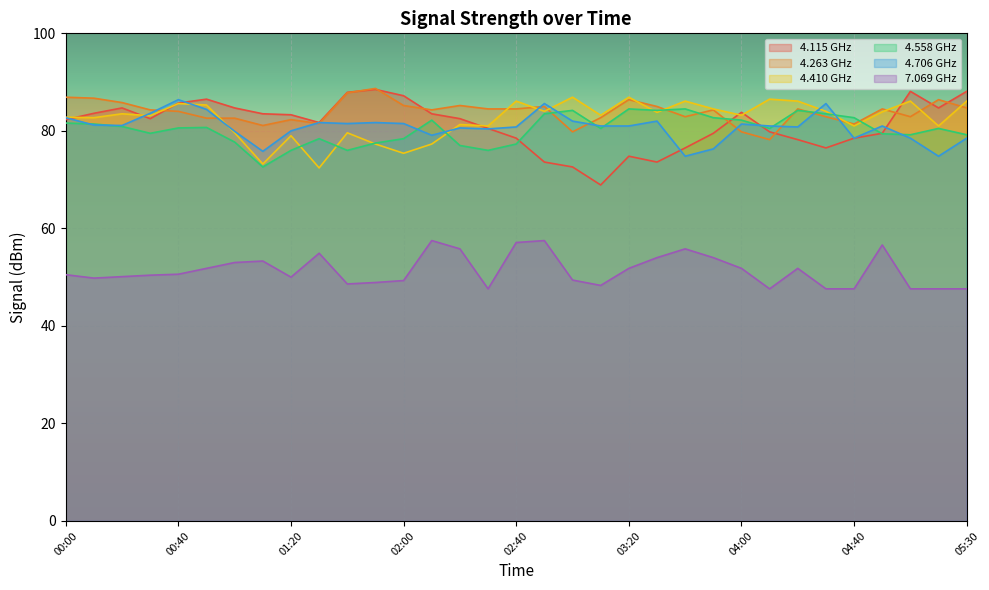

True or false: 4.263 has a value of 84.3 at 03:50.

True